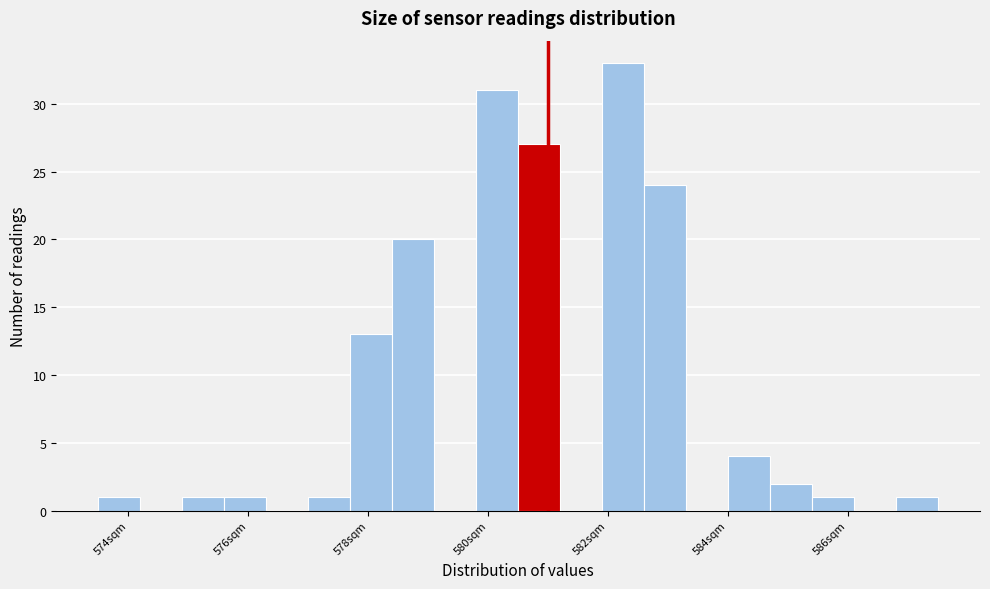

Around what value on the x-axis is the tallest bar? Give the approximate position of its centre, as read against the axis.

582.2